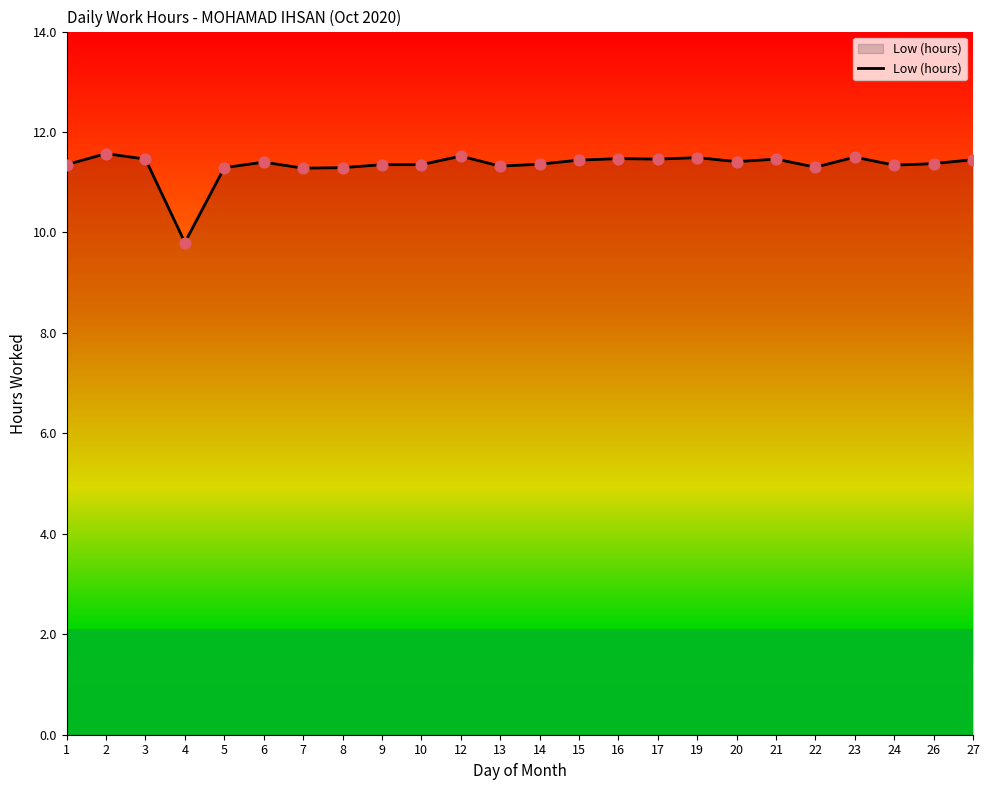

What is the ratio of the value at 21 to the value at 15?

1.0